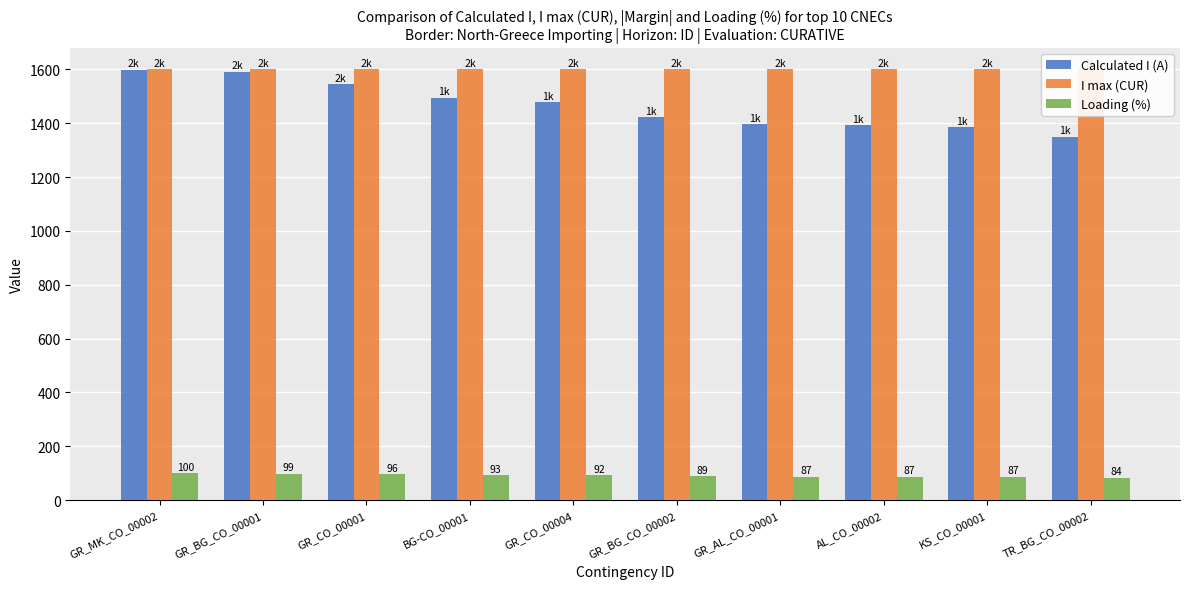

Reading right to left, list all the values displayed in this chart.

Calculated I (A): 1350	1386	1392	1396	1422	1478	1495	1544	1591	1598
I max (CUR): 1600	1600	1600	1600	1600	1600	1600	1600	1600	1600
Loading (%): 84	87	87	87	89	92	93	96	99	100